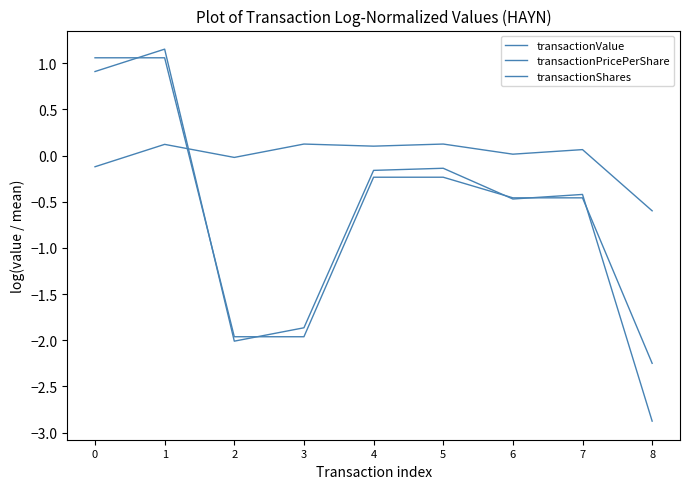

Does the chart have visible grid lines?

No